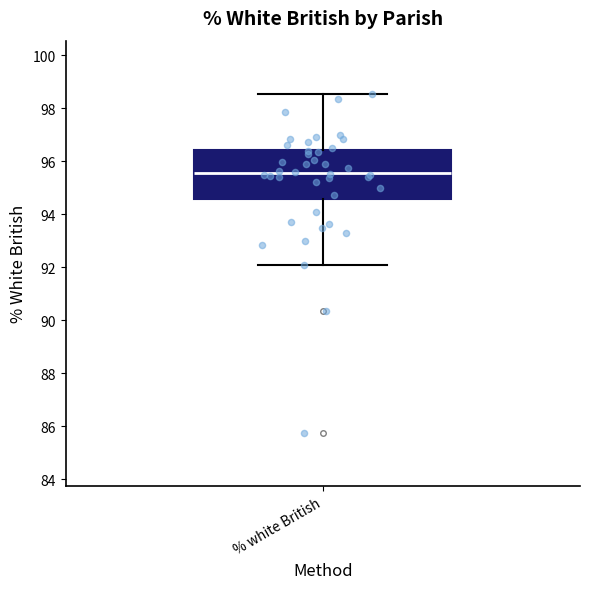

Transcribe this box plot: give where the median line is, the range the box spans, and where the two whiskers end, as read against the y-axis. The values are not printed on the chart, so give them approximately, as read against the axis.

median 95.6, box 94.6 to 96.4, whiskers 92.0 to 98.6